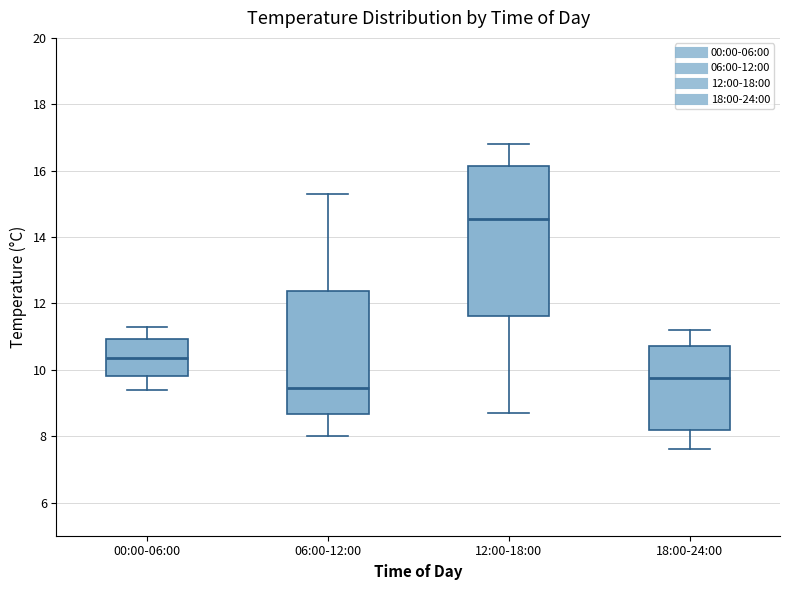

Which box has the lowest median line?

06:00-12:00